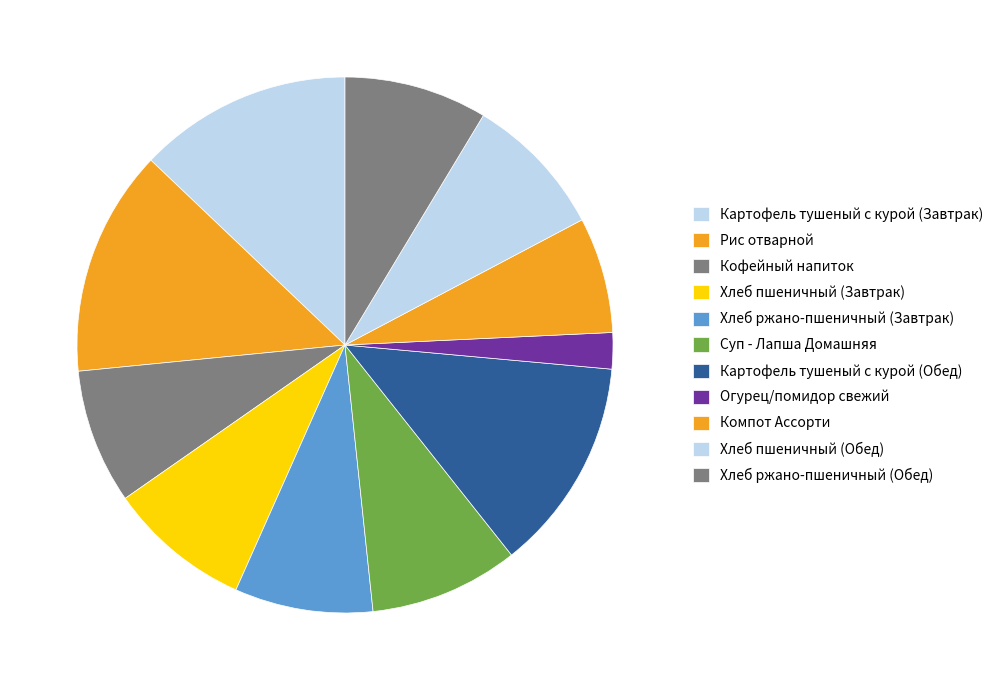

Rank the categories by value from lowest to highest.

Огурец/помидор свежий, Компот Ассорти, Кофейный напиток, Хлеб ржано-пшеничный (Завтрак), Хлеб пшеничный (Завтрак), Хлеб пшеничный (Обед), Хлеб ржано-пшеничный (Обед), Суп - Лапша Домашняя, Картофель тушеный с курой (Завтрак), Картофель тушеный с курой (Обед), Рис отварной